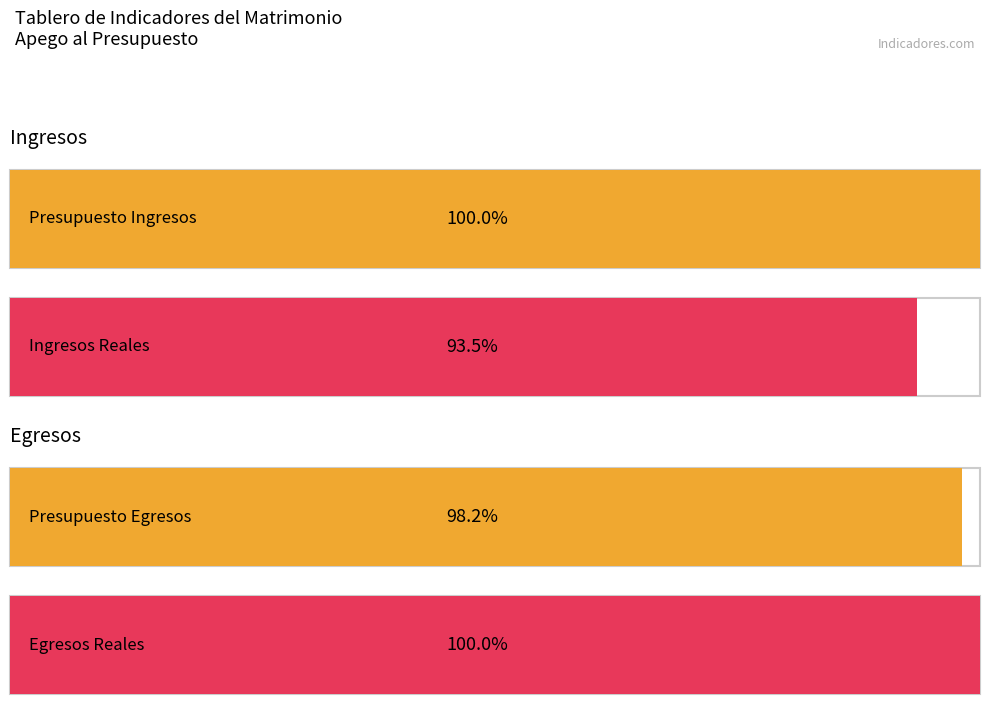

The EGRESOS REALES series shows 2672 at MAR. True or false?

False